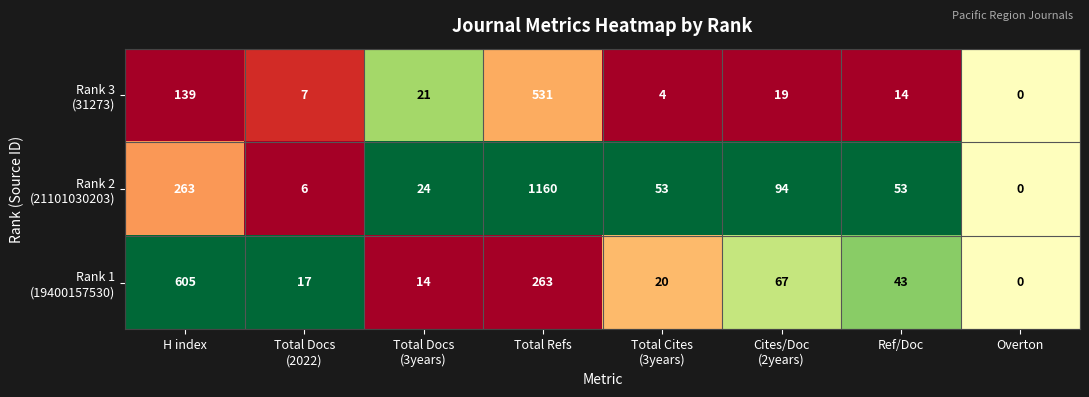

Which category has the lowest value across all series?

Overton